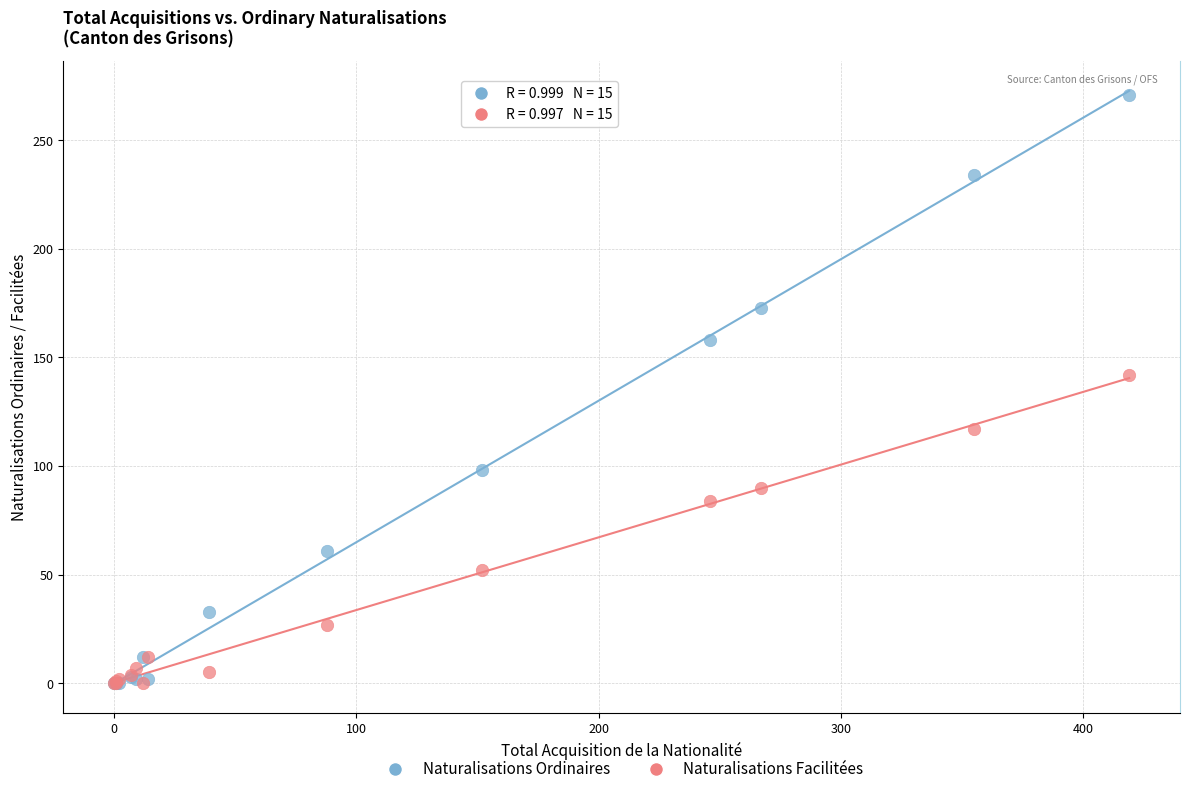

Across all series, what Y value is closest to 135?

142